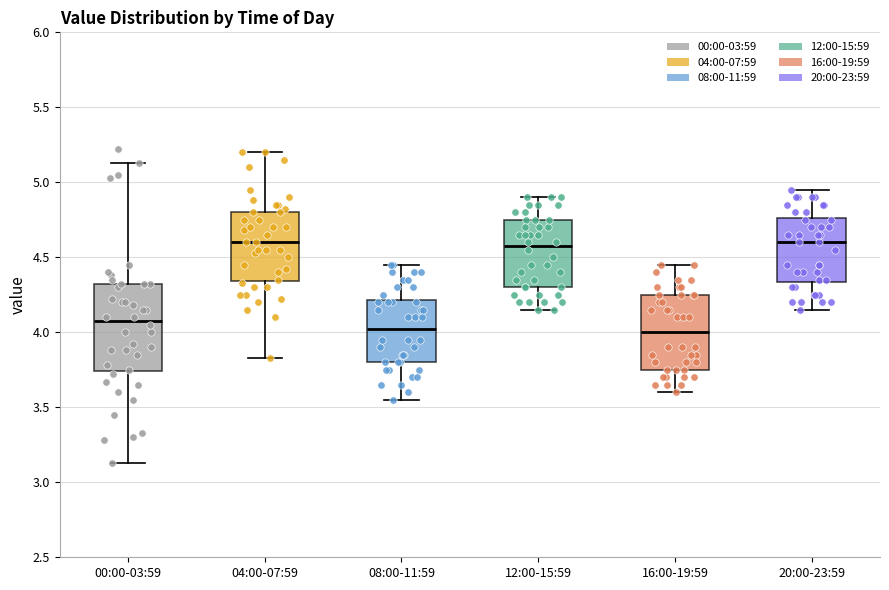

Reading left to right, transcribe this box plot: for each box, give where its median line is, the range the box spans, and where its two whiskers end, as read against the y-axis. The values are not printed on the chart, so give them approximately, as read against the axis.

00:00-03:59: median 4.10, box 3.75 to 4.30, whiskers 3.15 to 5.15
04:00-07:59: median 4.60, box 4.35 to 4.80, whiskers 3.85 to 5.20
08:00-11:59: median 4.05, box 3.80 to 4.20, whiskers 3.55 to 4.45
12:00-15:59: median 4.60, box 4.30 to 4.75, whiskers 4.15 to 4.90
16:00-19:59: median 4.00, box 3.75 to 4.25, whiskers 3.60 to 4.45
20:00-23:59: median 4.60, box 4.35 to 4.75, whiskers 4.15 to 4.95